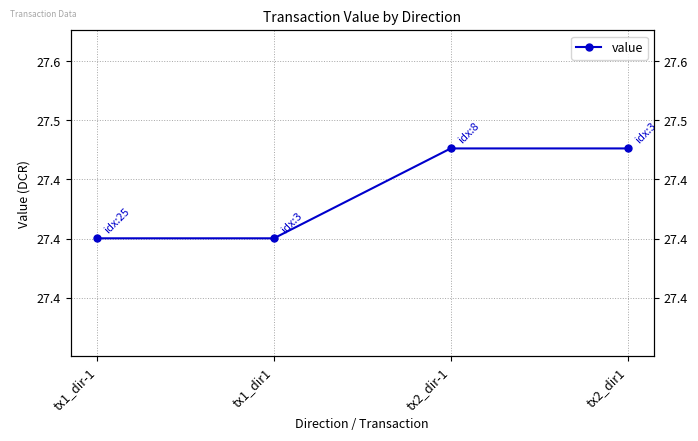

How many values are between 27 and 28?

4